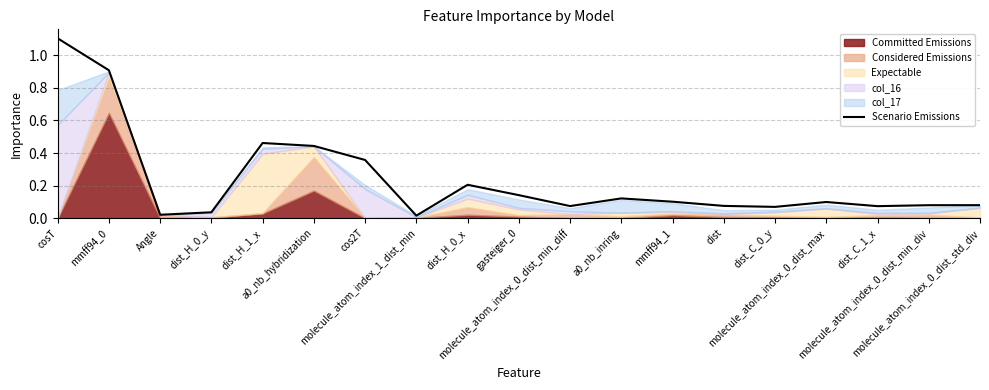

True or false: there are more than 1 points higher than both neighbors.

True